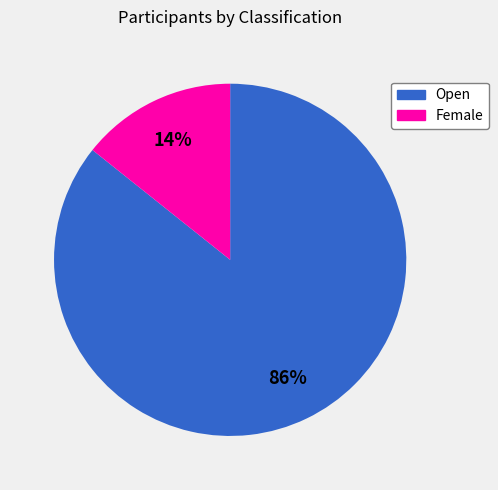

Is there a majority slice in this chart?

Yes